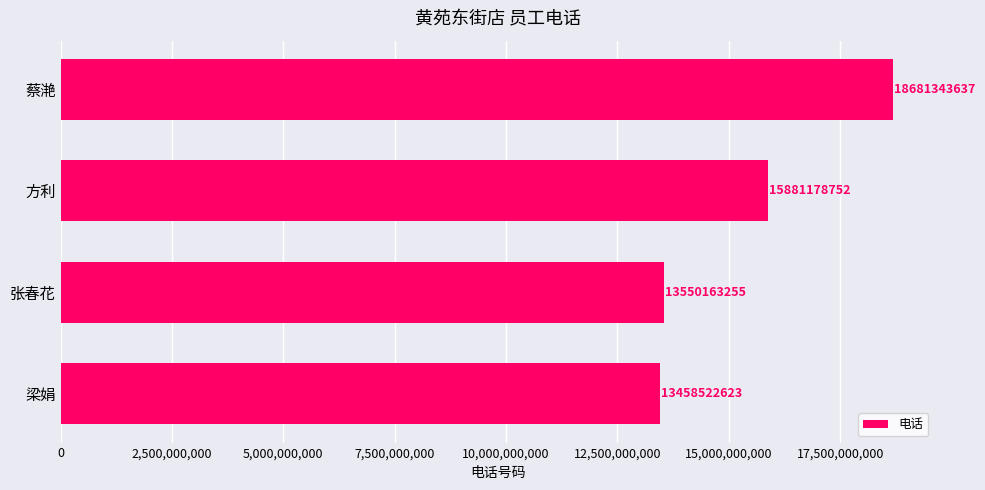

What is the change in value from 梁娟 to 张春花?

+91640632